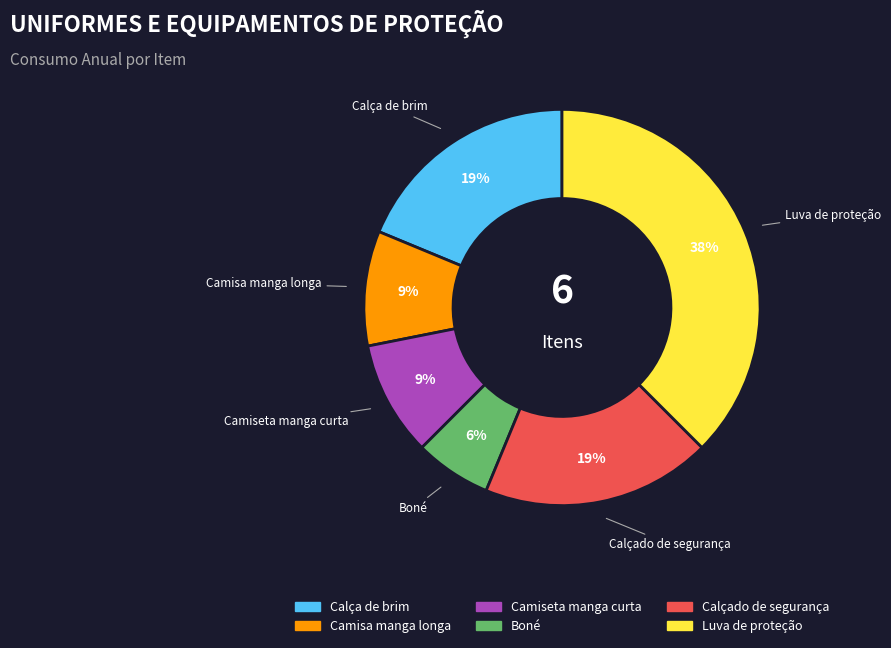

True or false: Calça de brim accounts for 19% of the total.

True